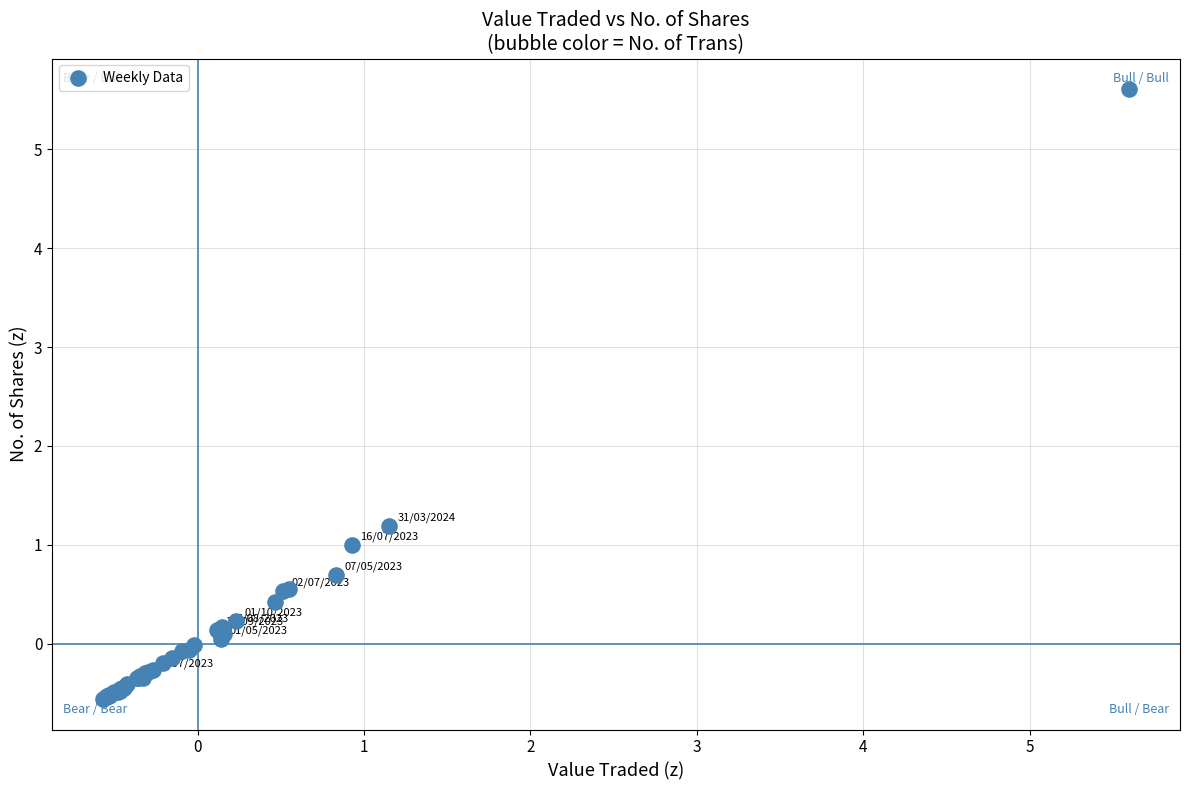

What Y value in the scatter plot is closest to 2?

1.2